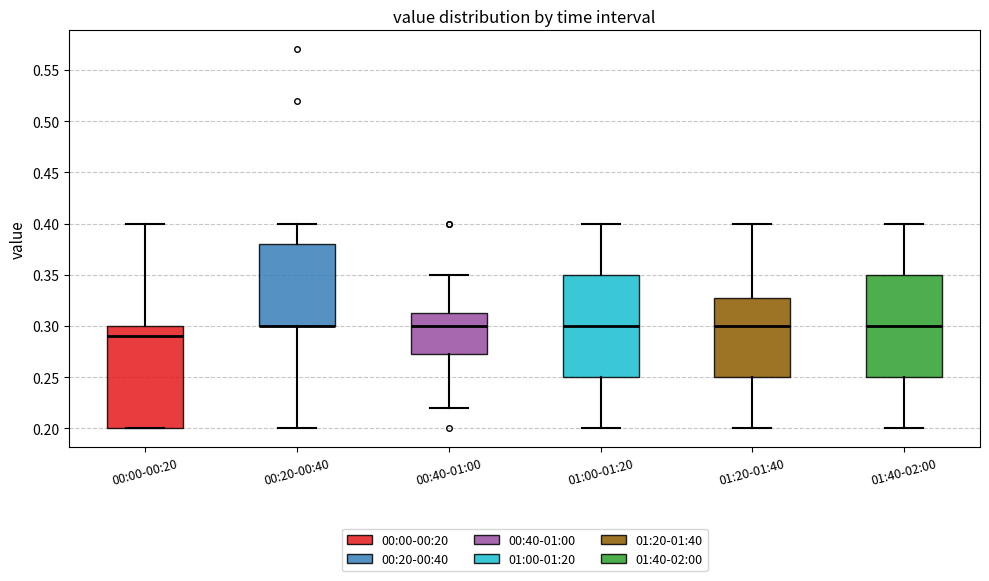

Reading left to right, read every box against the y-axis: the position of its median line, the range the box covers, and the ends of its whiskers. The values are not printed on the chart, so give them approximately, as read against the axis.

00:00-00:20: median 0.290, box 0.200 to 0.300, whiskers 0.200 to 0.400
00:20-00:40: median 0.300 (drawn on the box's lower edge), box 0.300 to 0.380, whiskers 0.200 to 0.400
00:40-01:00: median 0.300, box 0.275 to 0.315, whiskers 0.220 to 0.350
01:00-01:20: median 0.300, box 0.250 to 0.350, whiskers 0.200 to 0.400
01:20-01:40: median 0.300, box 0.250 to 0.330, whiskers 0.200 to 0.400
01:40-02:00: median 0.300, box 0.250 to 0.350, whiskers 0.200 to 0.400